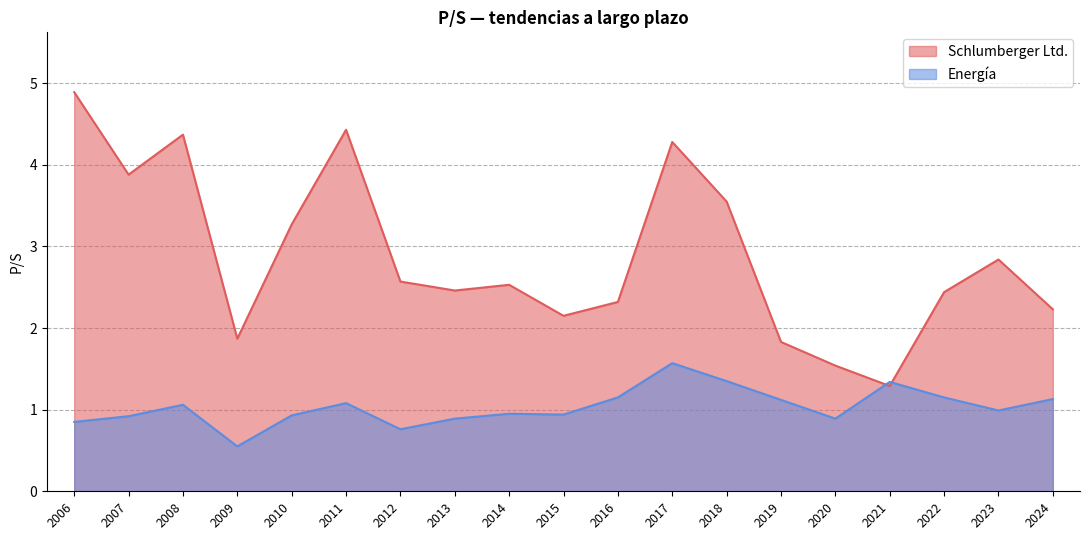

True or false: Schlumberger Ltd. and Energía cross at least once.

True